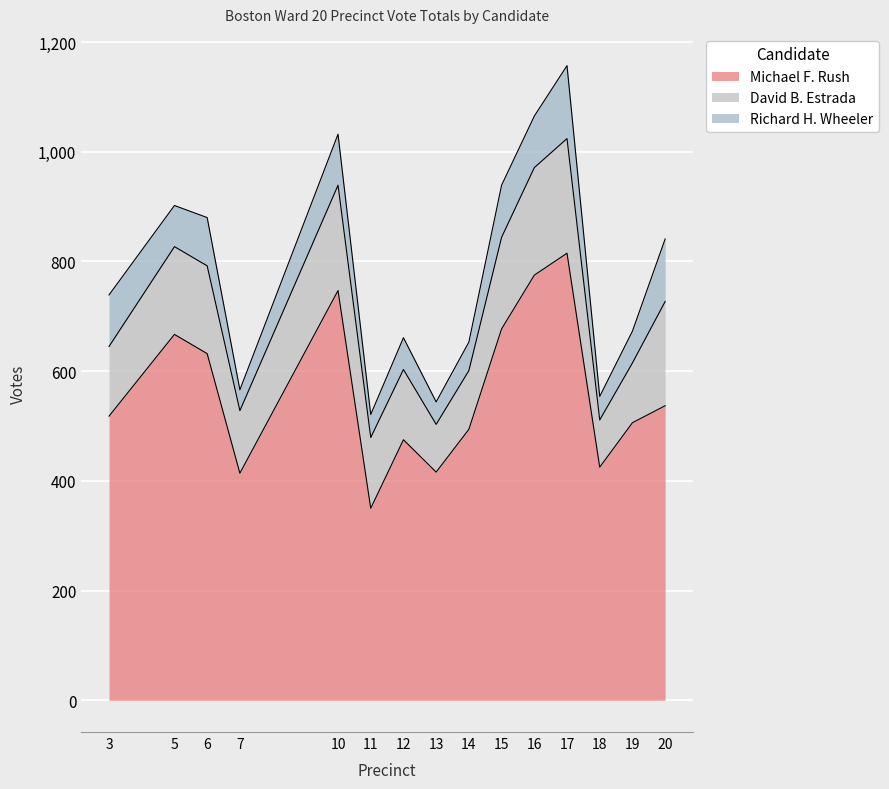

Read the David B. Estrada value at 14.

107